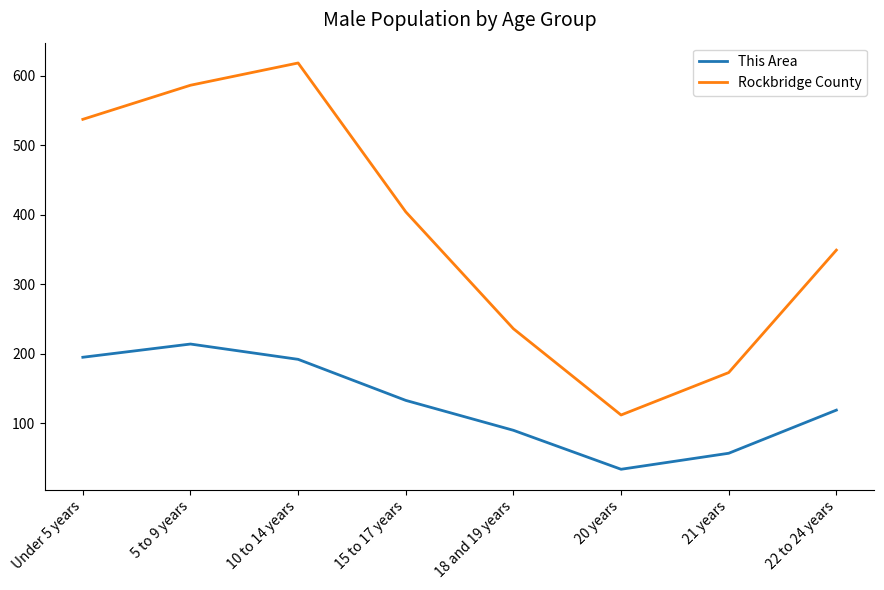

What position from the left is 21 years?

7